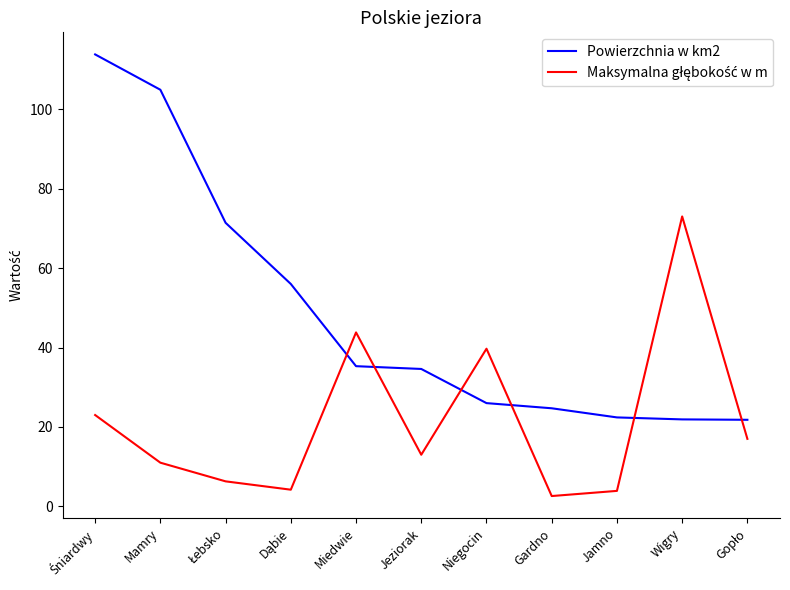

Is this an area chart (filled region under the line)?

No